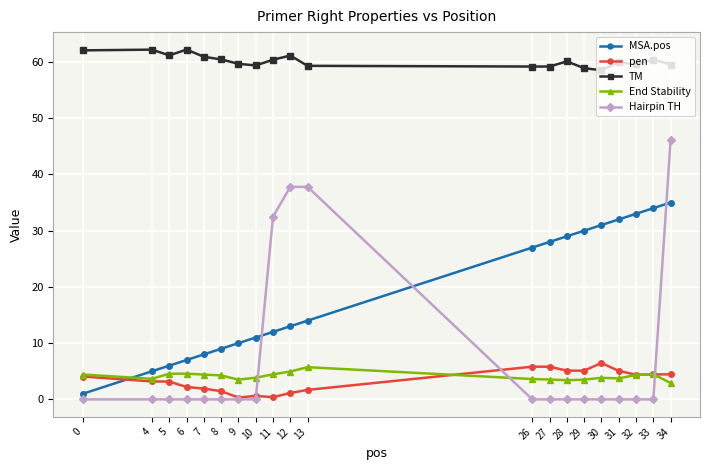

The pen series shows 10.1 at 30. True or false?

False